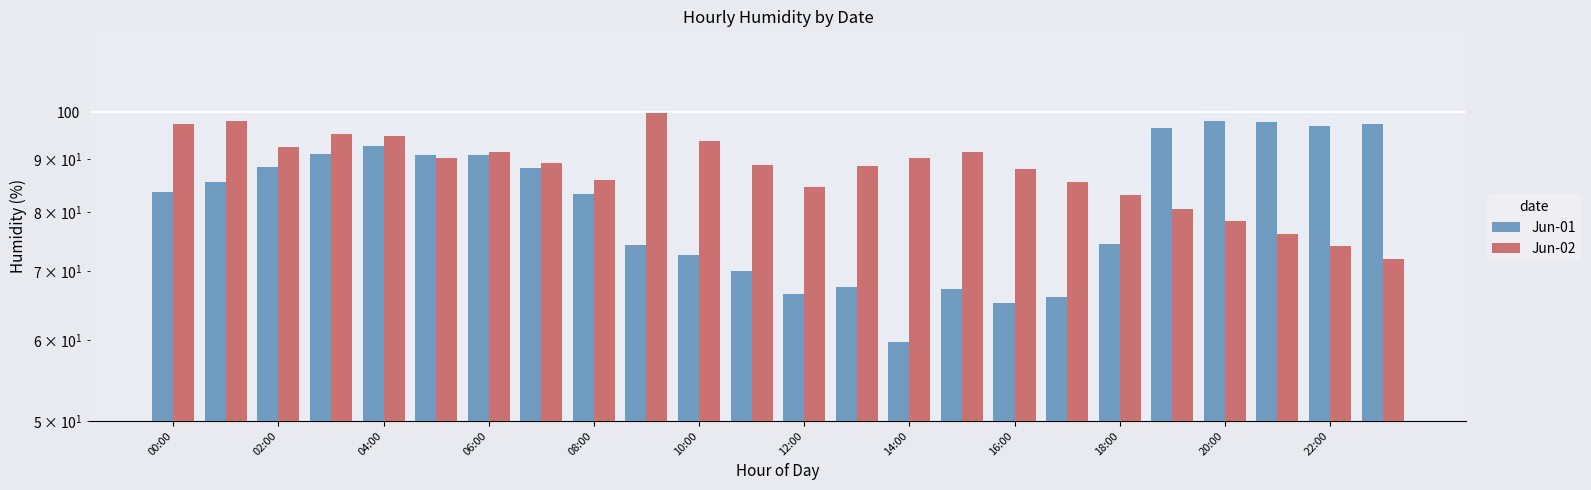

Where does the Jun-02 series first go above 89?

00:00